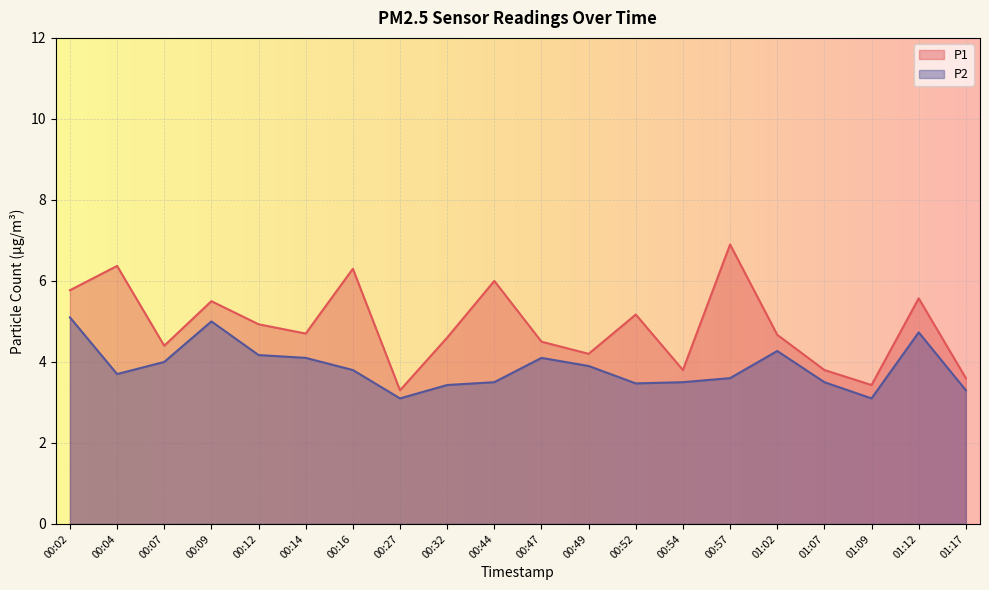

Count the number of categories in the chart.

20